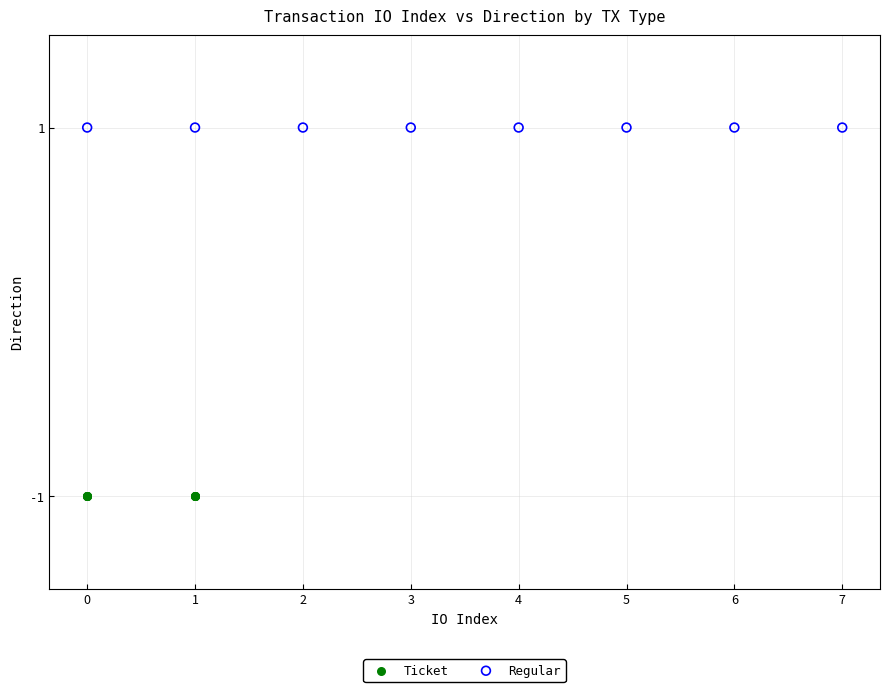

What are all the series names shown in the legend?

Ticket, Regular